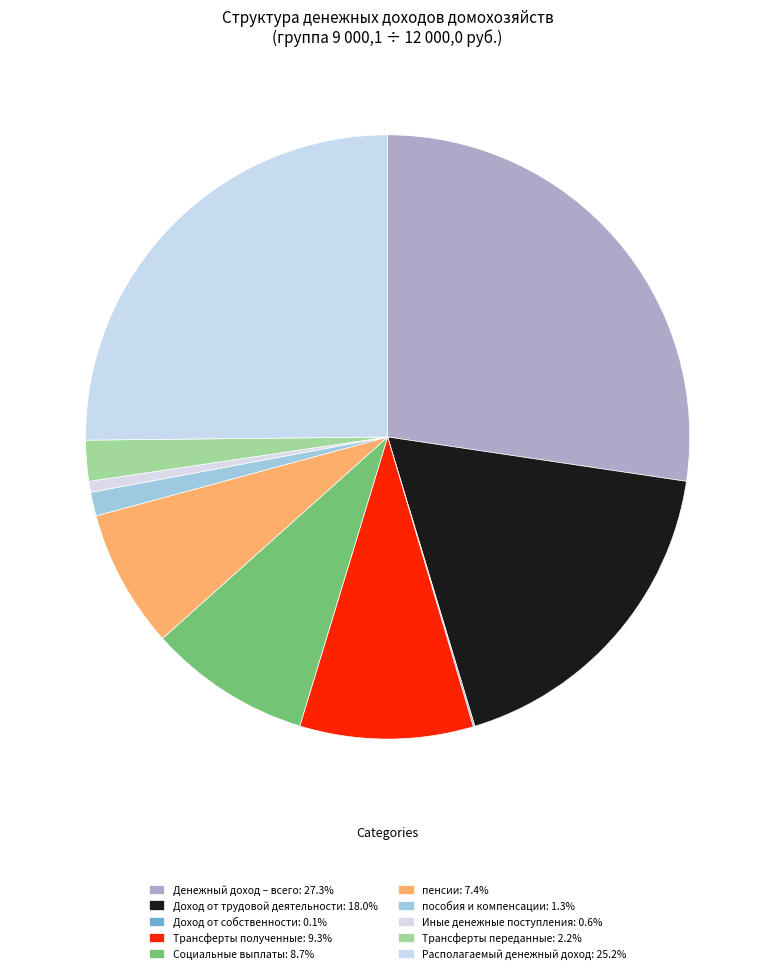

Is there a majority slice in this chart?

No